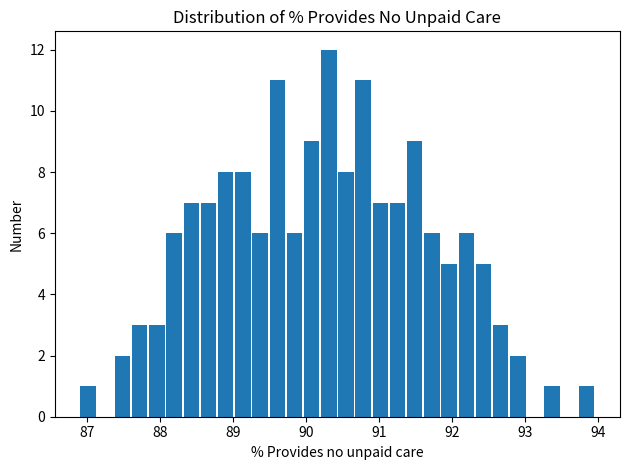

Read against the x-axis, roughly where is the centre of the tallest bar?

90.3